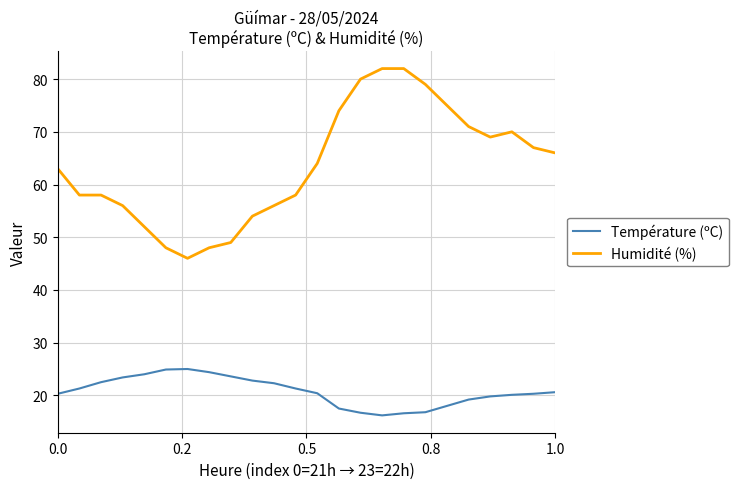

What is the difference between the maximum and second lowest values in the Température (ºC) series?

8.4